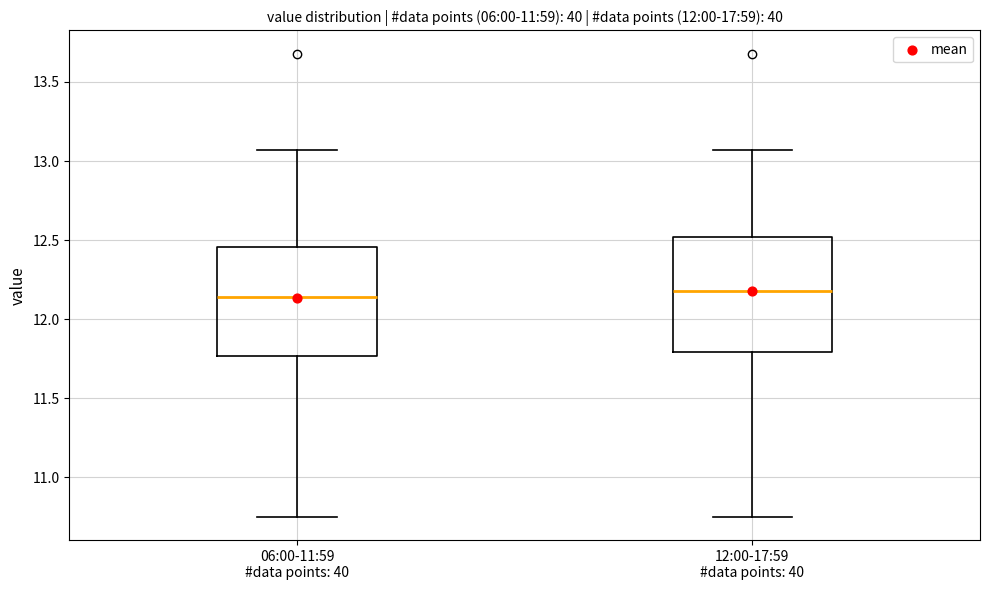

Reading left to right, read every box against the y-axis: the position of its median line, the range the box covers, and the ends of its whiskers. The values are not printed on the chart, so give them approximately, as read against the axis.

06:00-11:59 #data points: 40: median 12.15, box 11.75 to 12.45, whiskers 10.75 to 13.05
12:00-17:59 #data points: 40: median 12.20, box 11.80 to 12.50, whiskers 10.75 to 13.05